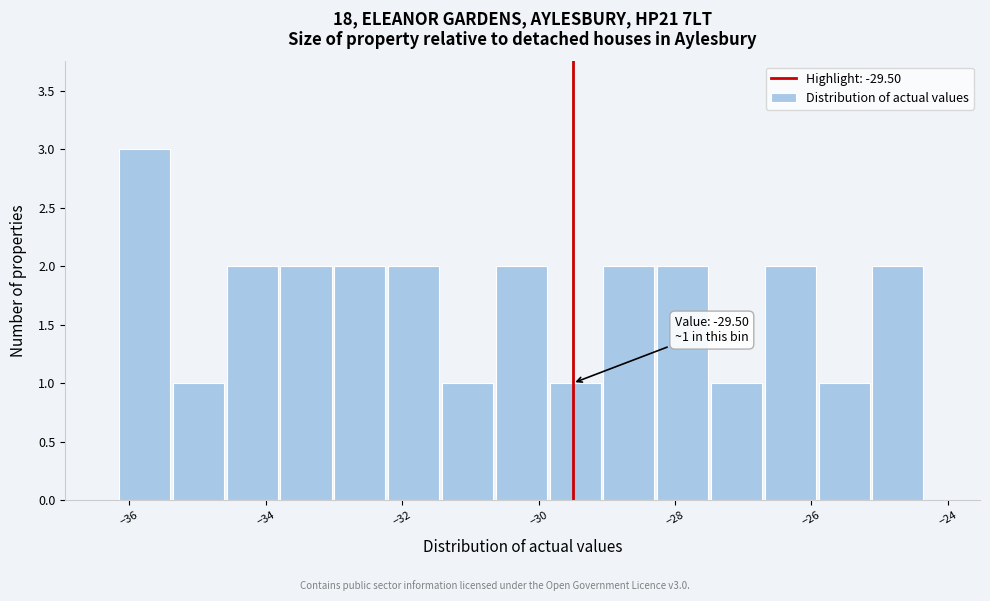

Around what value on the x-axis is the tallest bar? Give the approximate position of its centre, as read against the axis.

-35.8